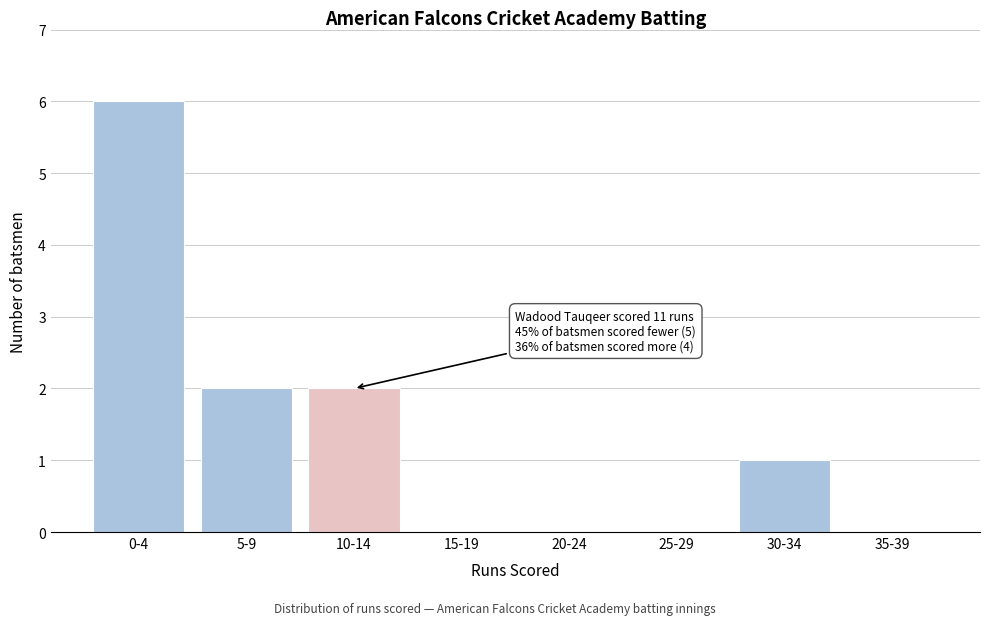

Reading right to left, transcribe all the data shown in this chart.

35-39=0	30-34=1	25-29=0	20-24=0	15-19=0	10-14=2	5-9=2	0-4=6